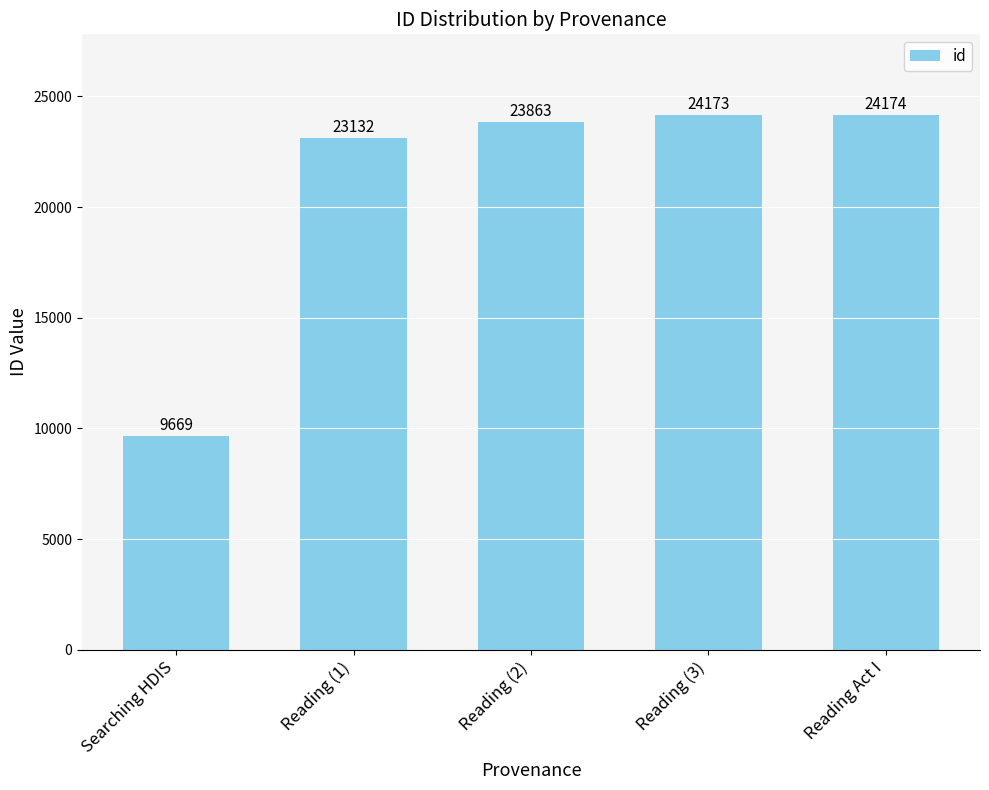

What is the label of the 5th bar from the left?

Reading Act I